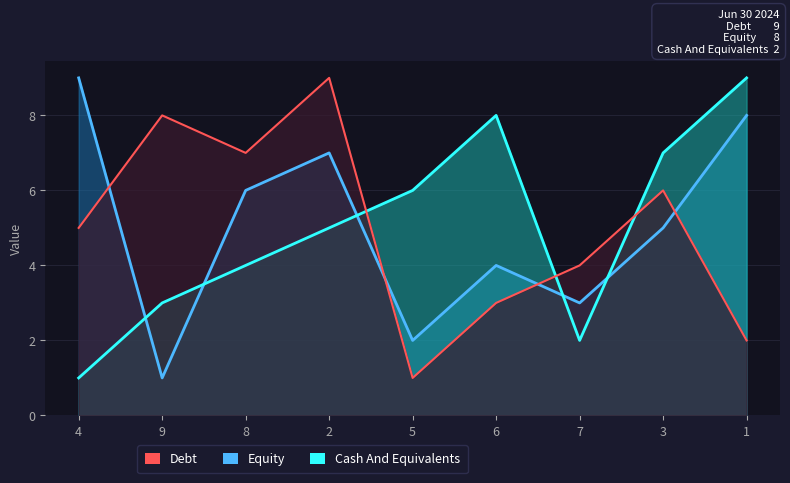

At which category does the chart reach its minimum across all series?

5